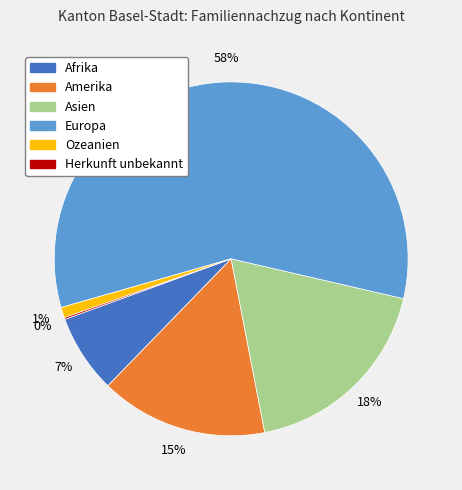

True or false: Afrika accounts for 2% of the total.

False